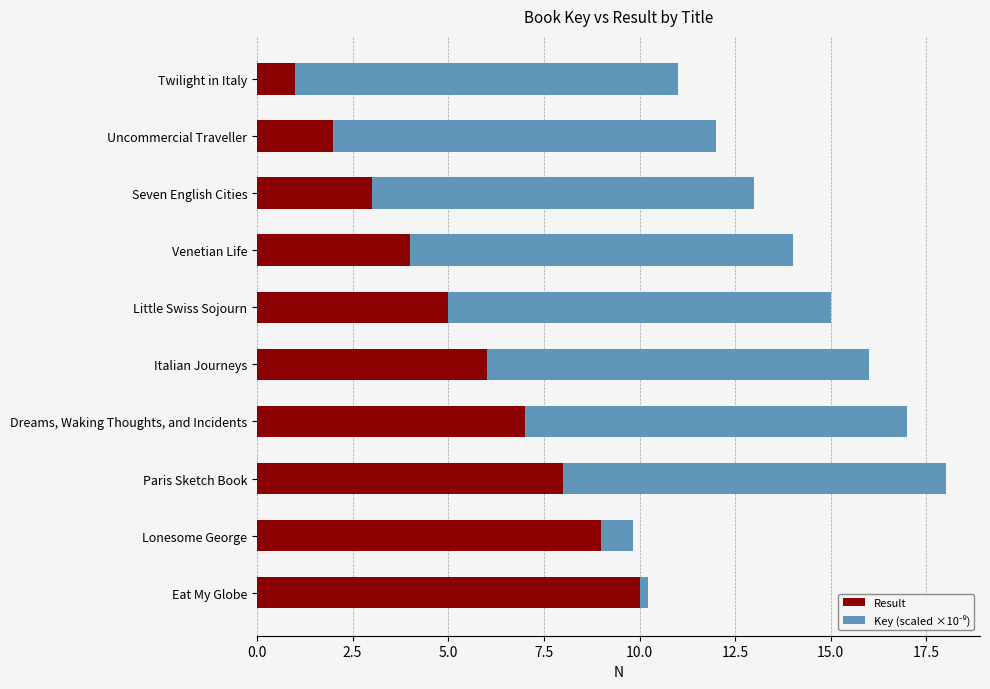

The Result series shows 8.0 at Paris Sketch Book. True or false?

True